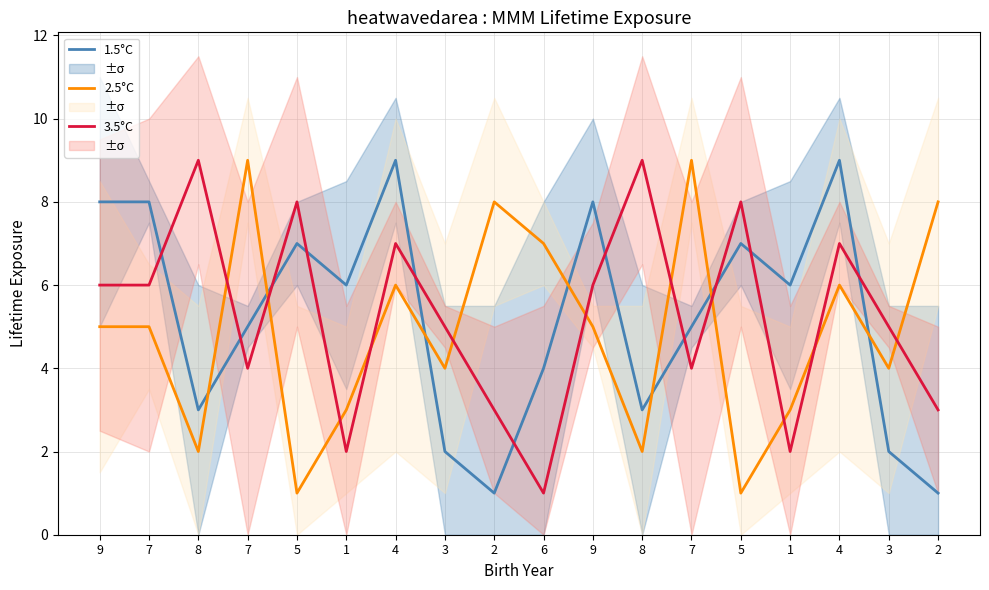

True or false: 3.5°C has a value of 5 at 3.

True